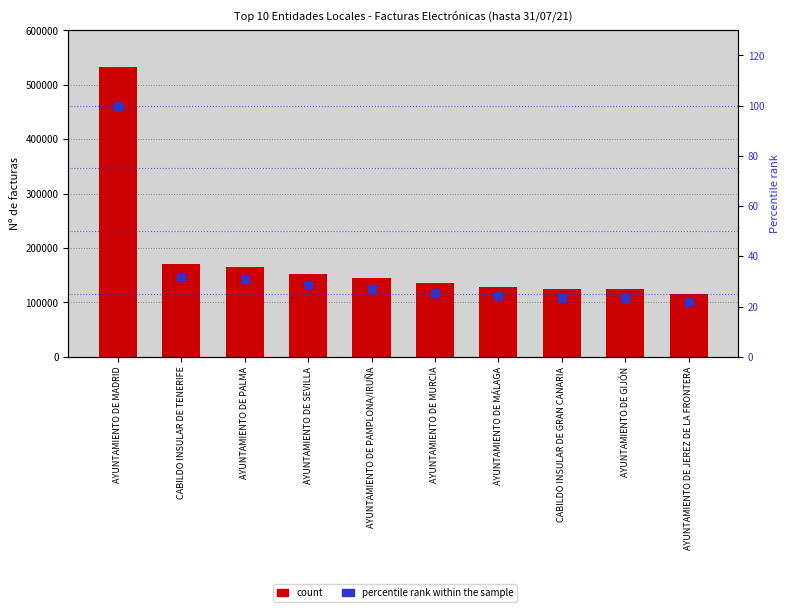

Is the value of Top 10 de facturas at AYUNTAMIENTO DE MÁLAGA greater than the value of percentile rank within the sample at AYUNTAMIENTO DE MÁLAGA?

Yes